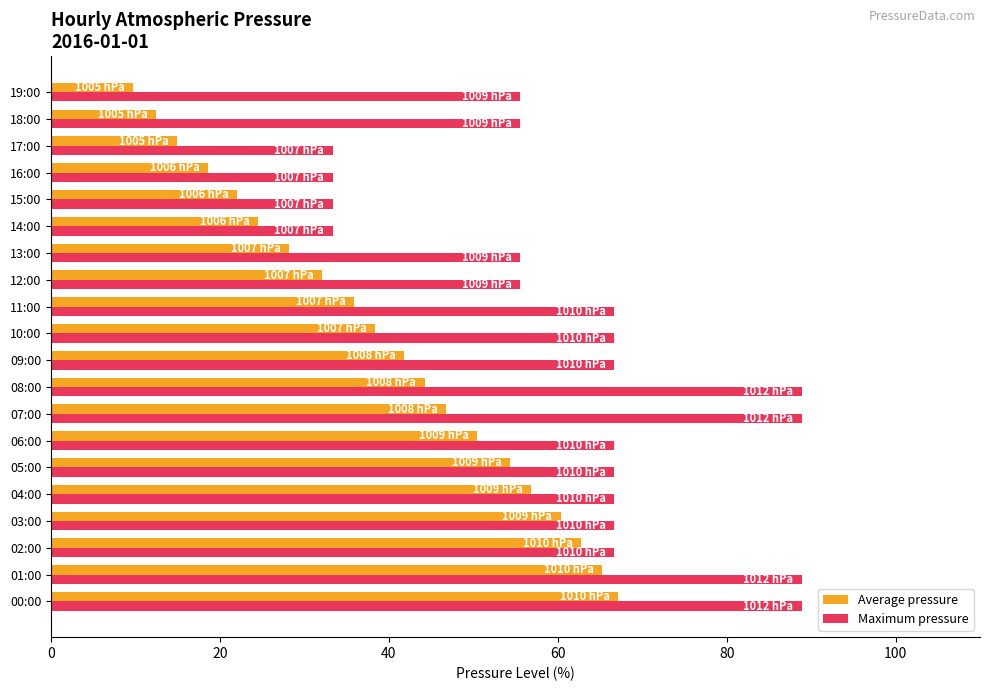

What is the difference between the second highest and minimum values in the Average pressure series?

55.6